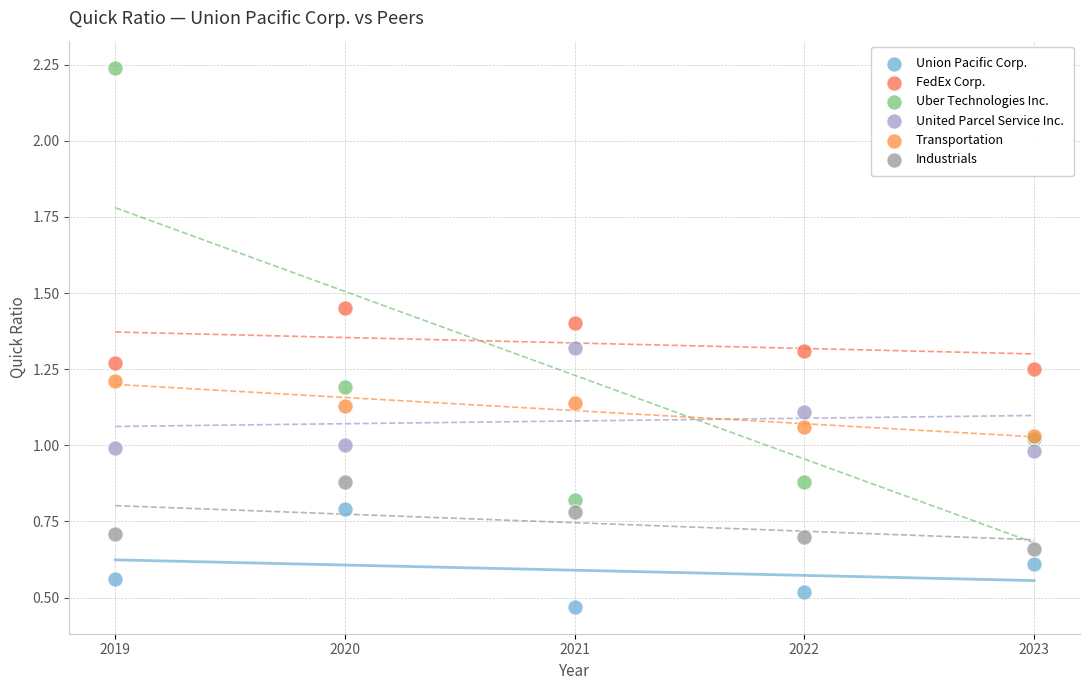

What are all the series names shown in the legend?

Union Pacific Corp., FedEx Corp., Uber Technologies Inc., United Parcel Service Inc., Transportation, Industrials